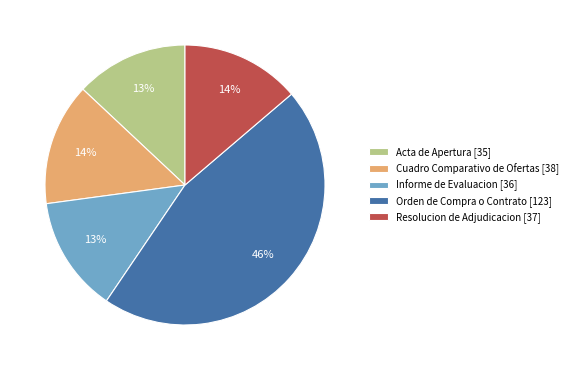

Which category has the biggest portion of the pie?

Orden de Compra o Contrato [123]